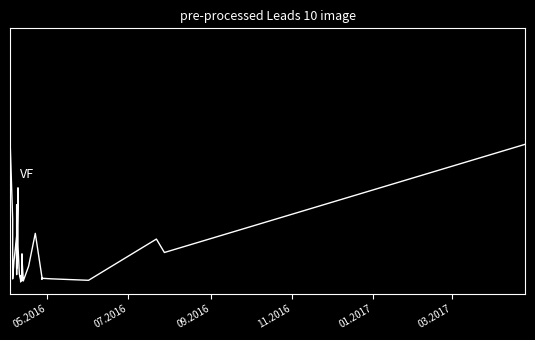

Is this an area chart (filled region under the line)?

No